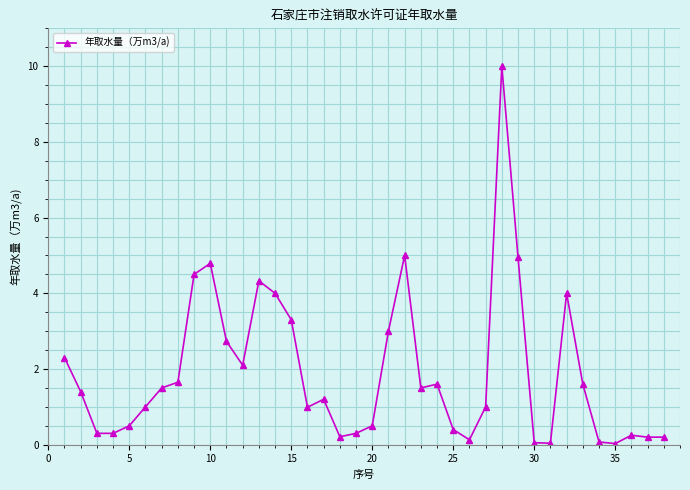

What is the greatest value displayed?

10.0